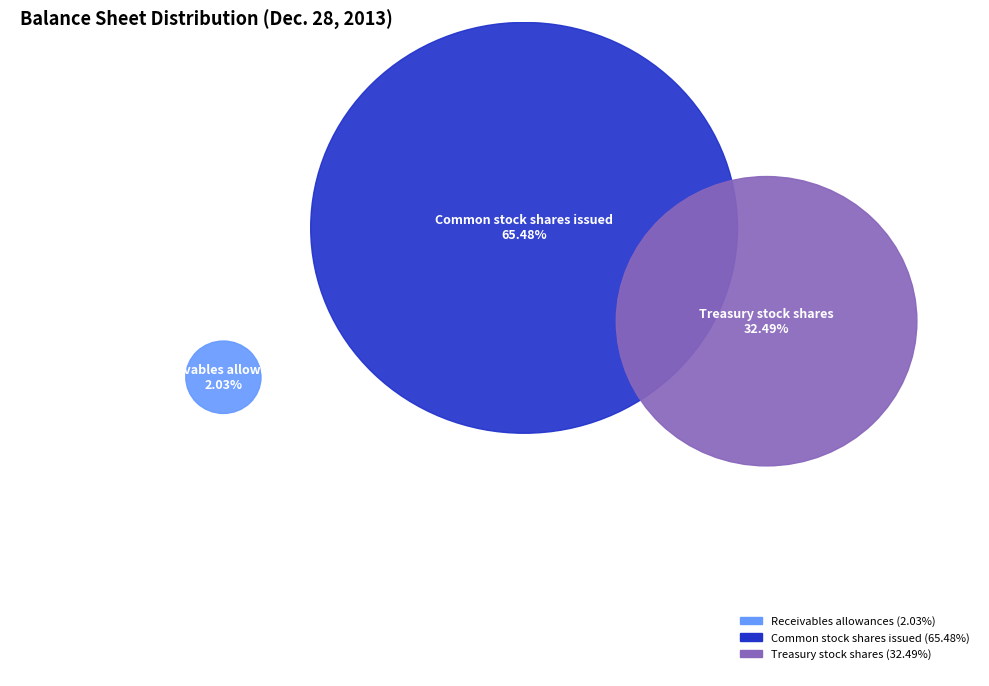

What is the majority slice?

Common stock shares issued